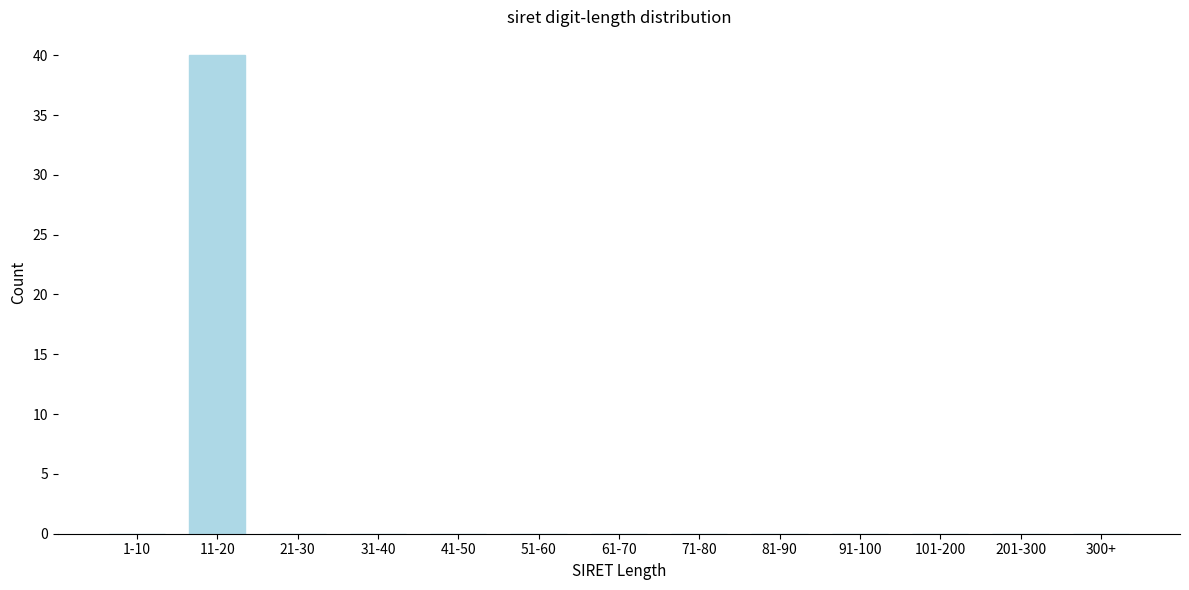

Reading left to right, list all the values displayed in this chart.

1-10=0	11-20=40	21-30=0	31-40=0	41-50=0	51-60=0	61-70=0	71-80=0	81-90=0	91-100=0	101-200=0	201-300=0	300+=0